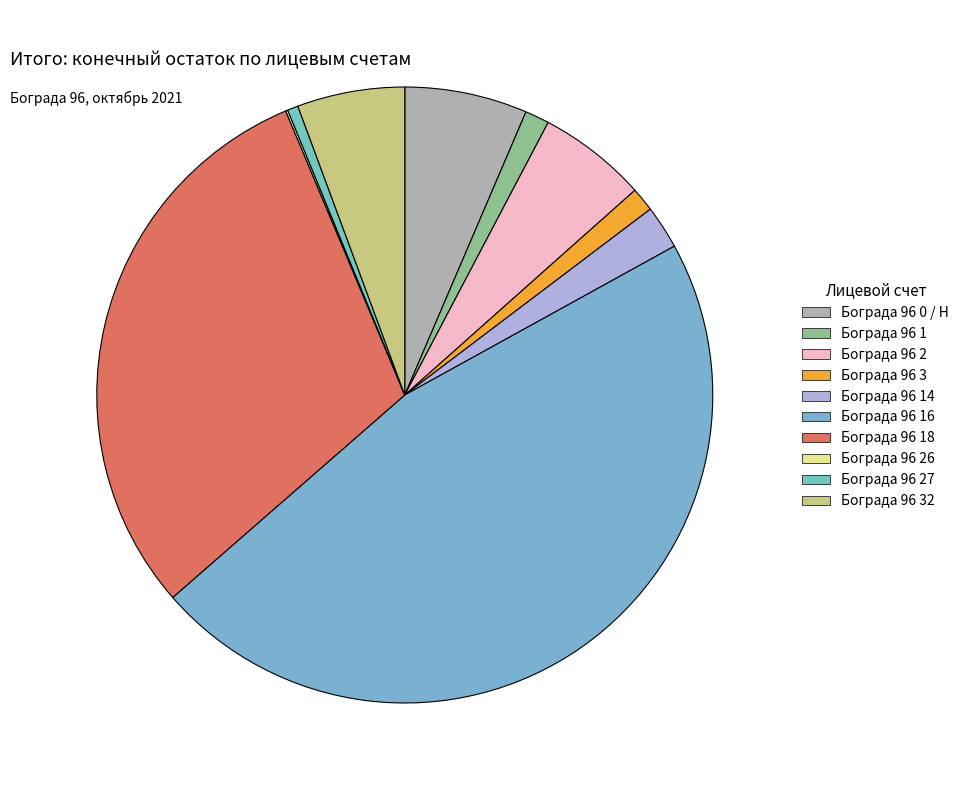

What percentage is the Бограда 96 2 slice, to the nearest percent?

6%